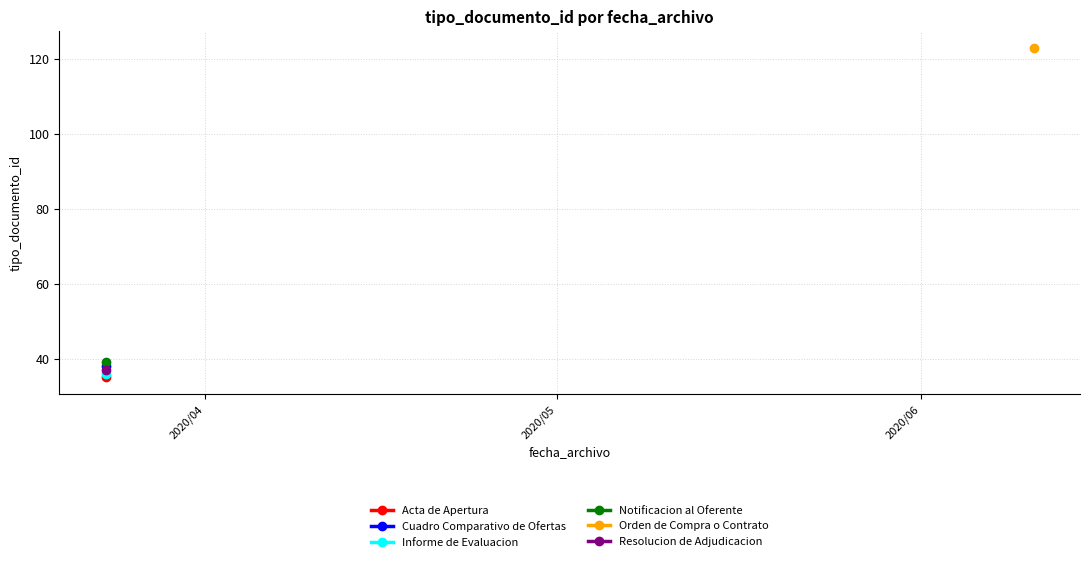

What is the smallest value displayed?

35